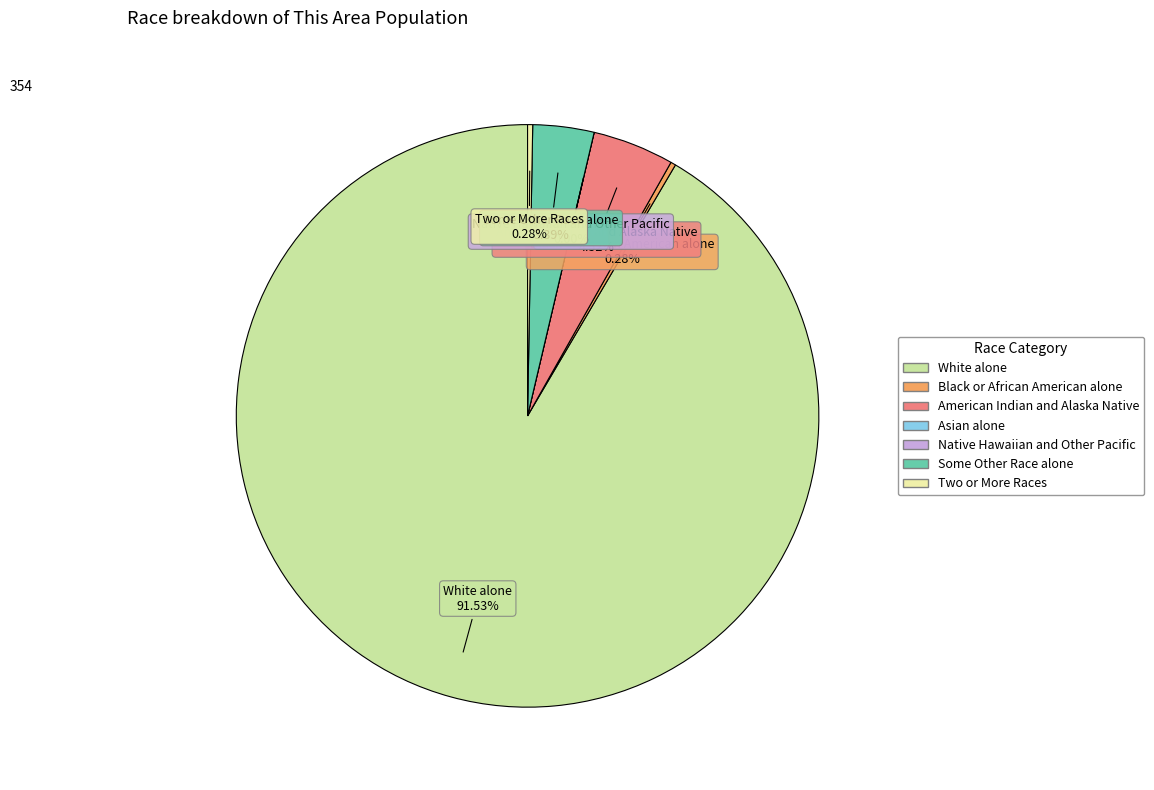

Count the number of slices in the pie.

7